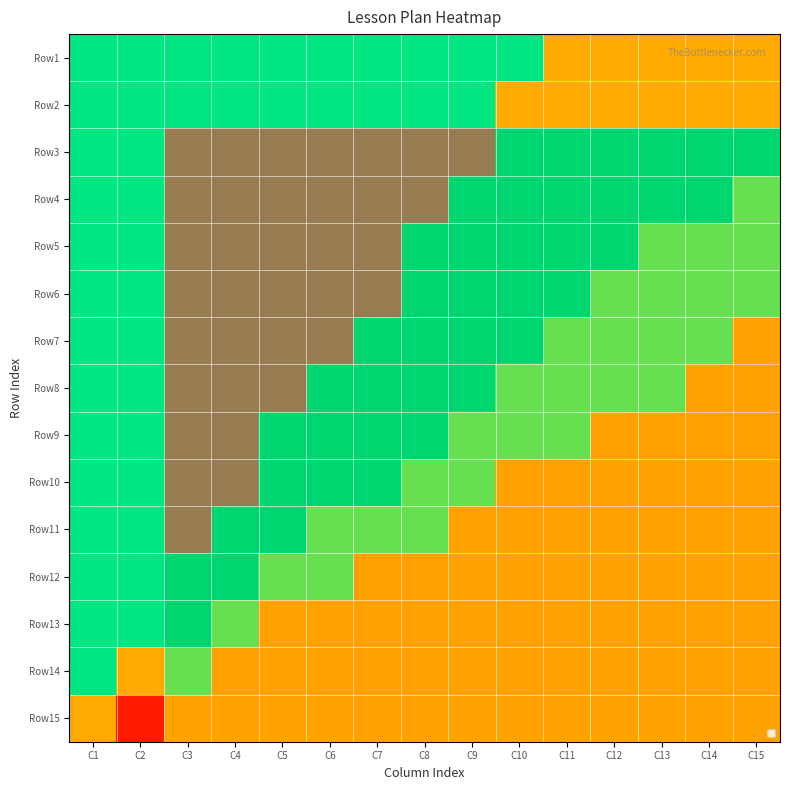

Reading left to right, extract all data points from this chart.

Row1: C1=0.6	C2=0.6	C3=0.6	C4=0.6	C5=0.6	C6=0.6	C7=0.6	C8=0.6	C9=0.6	C10=0.6	C11=0.4	C12=0.4	C13=0.4	C14=0.4	C15=0.4
Row2: C1=0.6	C2=0.6	C3=0.6	C4=0.6	C5=0.6	C6=0.6	C7=0.6	C8=0.6	C9=0.6	C10=0.4	C11=0.4	C12=0.4	C13=0.4	C14=0.4	C15=0.4
Row3: C1=0.6	C2=0.6	C3=0.9	C4=0.9	C5=0.9	C6=0.9	C7=0.9	C8=0.9	C9=0.9	C10=0.7	C11=0.7	C12=0.7	C13=0.7	C14=0.7	C15=0.7
Row4: C1=0.6	C2=0.6	C3=0.9	C4=0.9	C5=0.9	C6=0.9	C7=0.9	C8=0.9	C9=0.7	C10=0.7	C11=0.7	C12=0.7	C13=0.7	C14=0.7	C15=0.5
Row5: C1=0.6	C2=0.6	C3=0.9	C4=0.9	C5=0.9	C6=0.9	C7=0.9	C8=0.7	C9=0.7	C10=0.7	C11=0.7	C12=0.7	C13=0.5	C14=0.5	C15=0.5
Row6: C1=0.6	C2=0.6	C3=0.9	C4=0.9	C5=0.9	C6=0.9	C7=0.9	C8=0.7	C9=0.7	C10=0.7	C11=0.7	C12=0.5	C13=0.5	C14=0.5	C15=0.5
Row7: C1=0.6	C2=0.6	C3=0.9	C4=0.9	C5=0.9	C6=0.9	C7=0.7	C8=0.7	C9=0.7	C10=0.7	C11=0.5	C12=0.5	C13=0.5	C14=0.5	C15=0.4
Row8: C1=0.6	C2=0.6	C3=0.9	C4=0.9	C5=0.9	C6=0.7	C7=0.7	C8=0.7	C9=0.7	C10=0.5	C11=0.5	C12=0.5	C13=0.5	C14=0.4	C15=0.4
Row9: C1=0.6	C2=0.6	C3=0.9	C4=0.9	C5=0.7	C6=0.7	C7=0.7	C8=0.7	C9=0.5	C10=0.5	C11=0.5	C12=0.4	C13=0.4	C14=0.4	C15=0.4
Row10: C1=0.6	C2=0.6	C3=0.9	C4=0.9	C5=0.7	C6=0.7	C7=0.7	C8=0.5	C9=0.5	C10=0.4	C11=0.4	C12=0.4	C13=0.4	C14=0.4	C15=0.4
Row11: C1=0.6	C2=0.6	C3=0.9	C4=0.7	C5=0.7	C6=0.5	C7=0.5	C8=0.5	C9=0.4	C10=0.4	C11=0.4	C12=0.4	C13=0.4	C14=0.4	C15=0.4
Row12: C1=0.6	C2=0.6	C3=0.7	C4=0.7	C5=0.5	C6=0.5	C7=0.4	C8=0.4	C9=0.4	C10=0.4	C11=0.4	C12=0.4	C13=0.4	C14=0.4	C15=0.4
Row13: C1=0.6	C2=0.6	C3=0.7	C4=0.5	C5=0.4	C6=0.4	C7=0.4	C8=0.4	C9=0.4	C10=0.4	C11=0.4	C12=0.4	C13=0.4	C14=0.4	C15=0.4
Row14: C1=0.6	C2=0.4	C3=0.5	C4=0.4	C5=0.4	C6=0.4	C7=0.4	C8=0.4	C9=0.4	C10=0.4	C11=0.4	C12=0.4	C13=0.4	C14=0.4	C15=0.4
Row15: C1=0.4	C2=0.1	C3=0.4	C4=0.4	C5=0.4	C6=0.4	C7=0.4	C8=0.4	C9=0.4	C10=0.4	C11=0.4	C12=0.4	C13=0.4	C14=0.4	C15=0.4